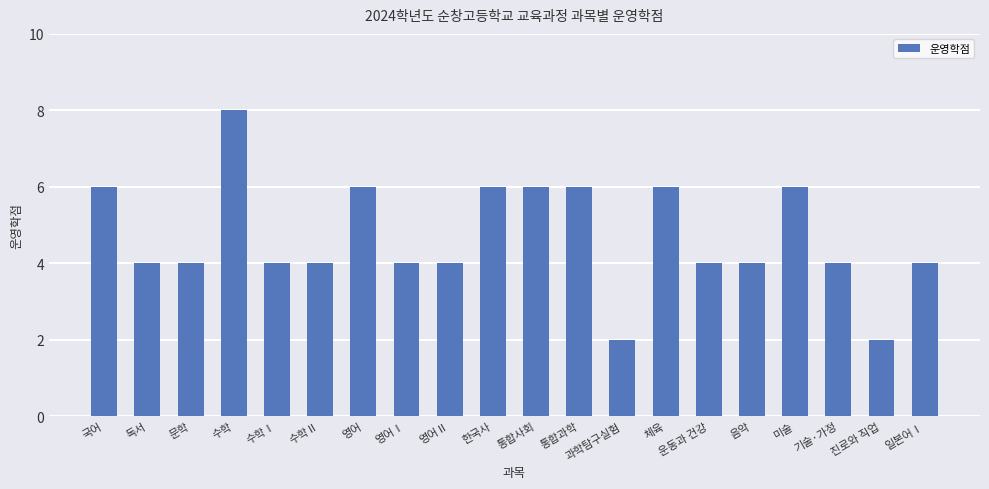

At which category does the chart reach its peak across all series?

수학